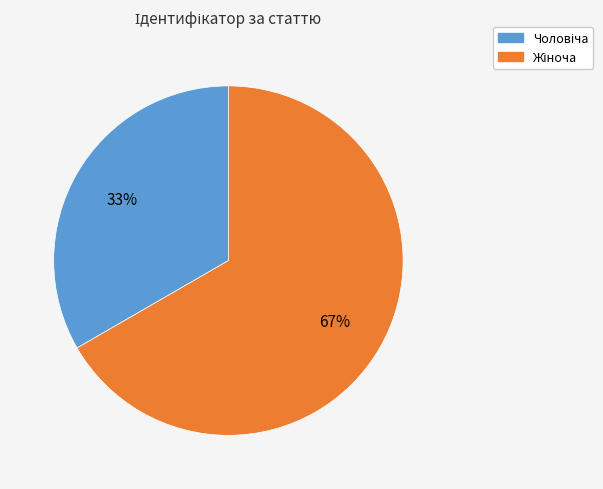

Is there any slice that represents more than half of the pie?

Yes